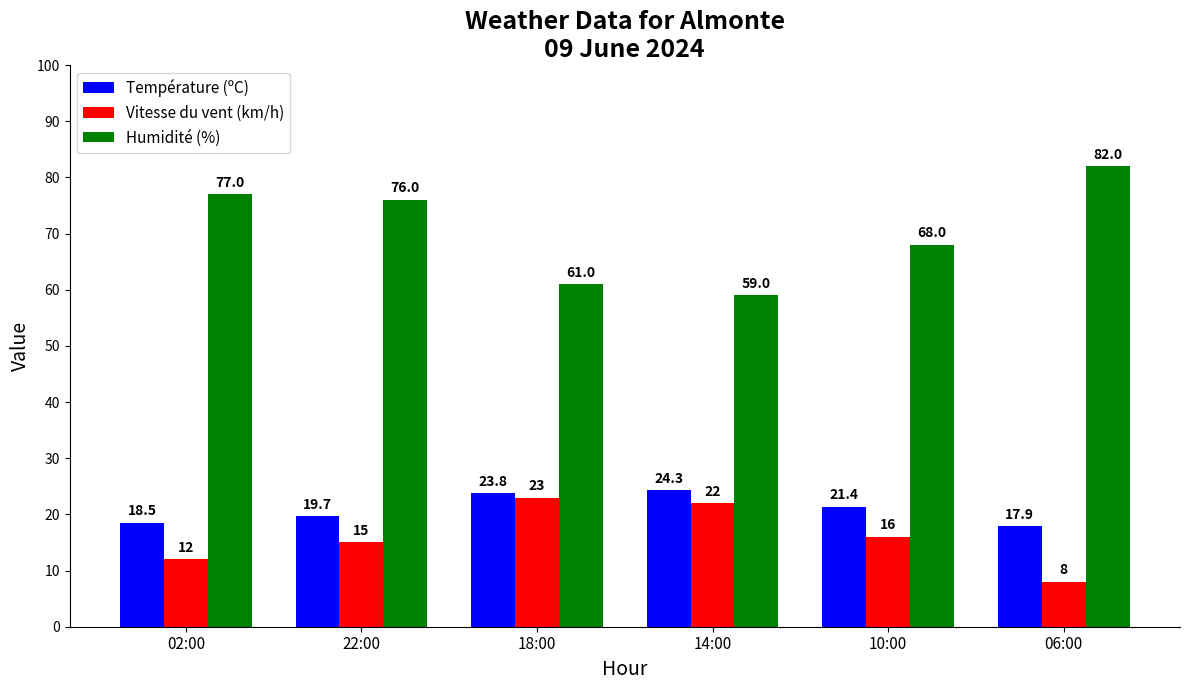

Does the chart contain stacked bars?

No